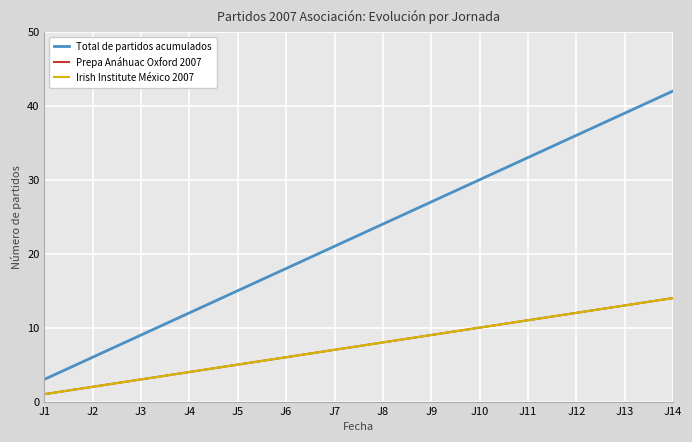

True or false: Irish Institute México 2007 and Total de partidos acumulados intersect in this chart.

False